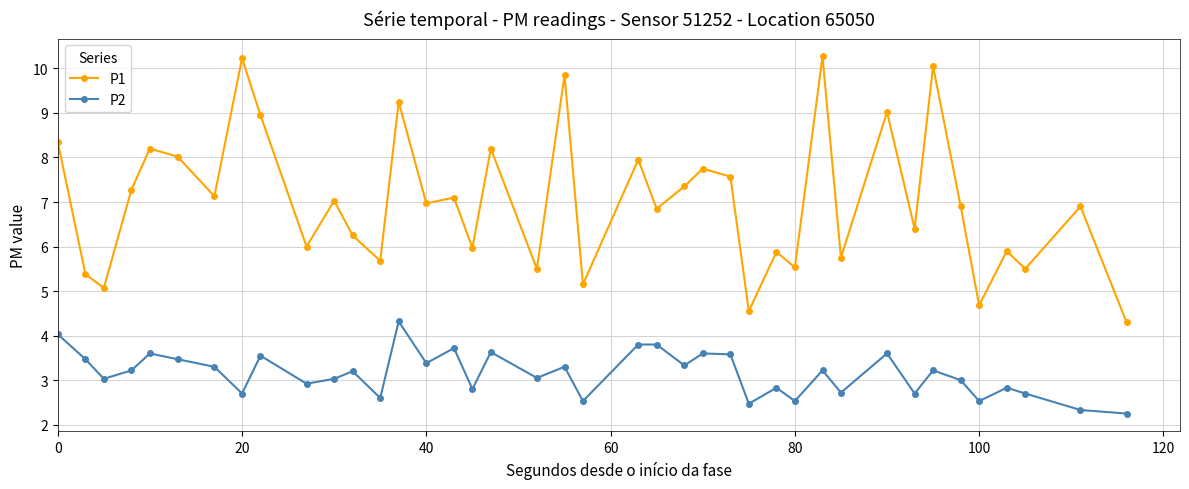

How many data points does each series have?

40